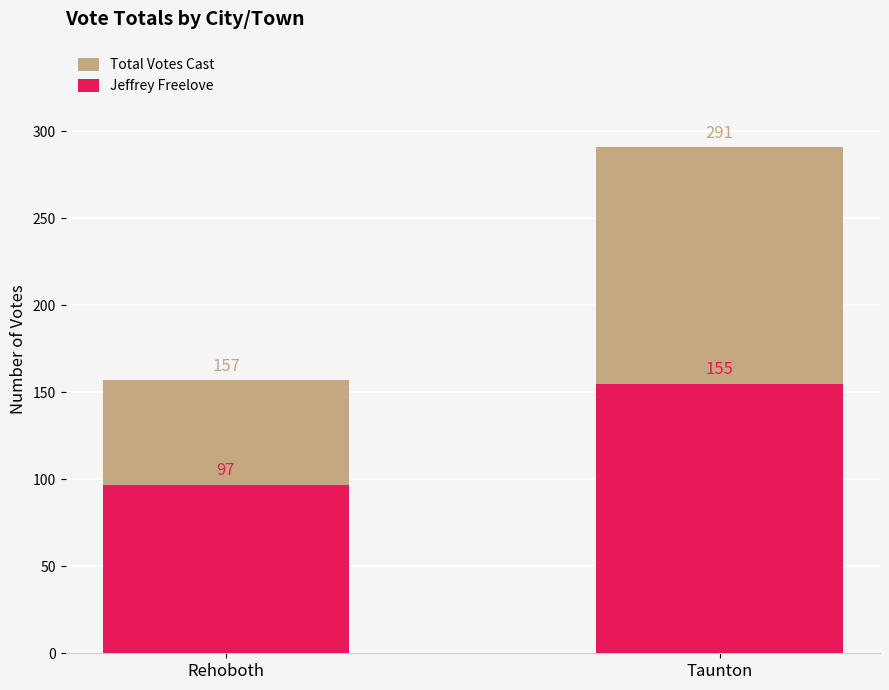

Is the value of Jeffrey Freelove at Taunton greater than the value of Total Votes Cast at Rehoboth?

No